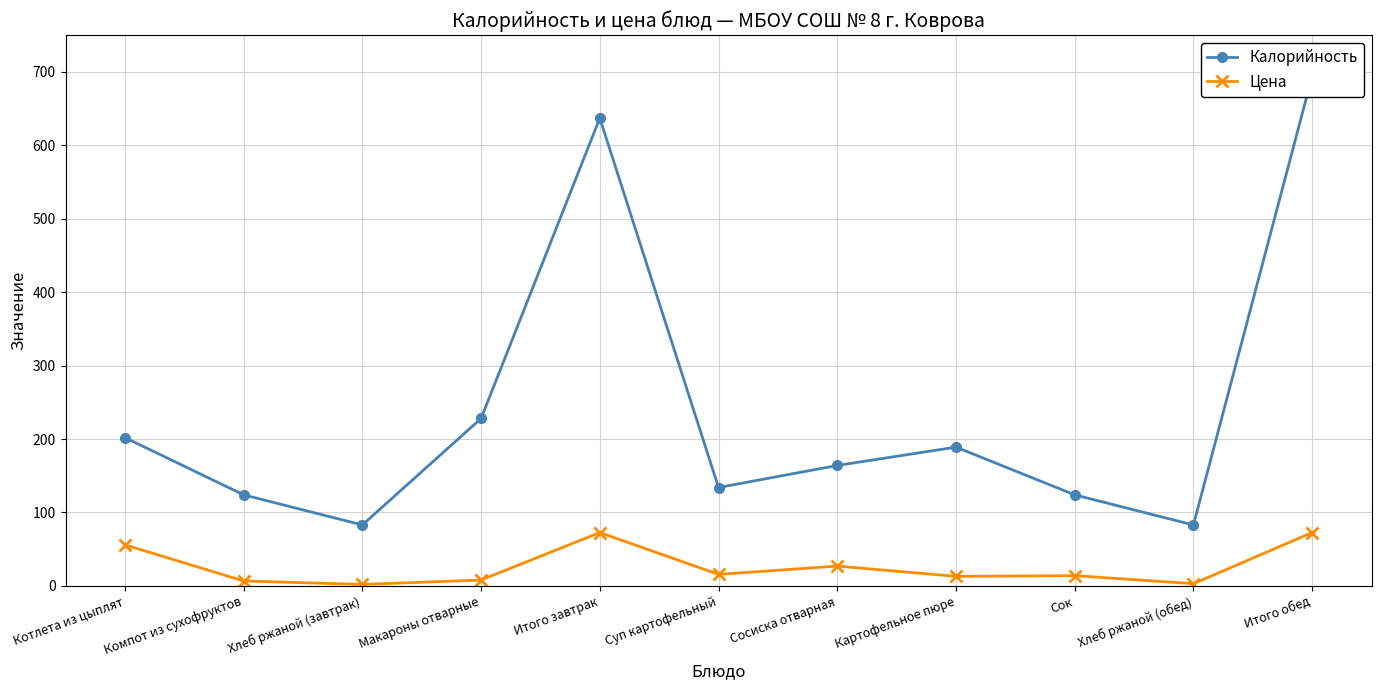

Rank the series by their average value, from lowest to highest.

Цена, Калорийность